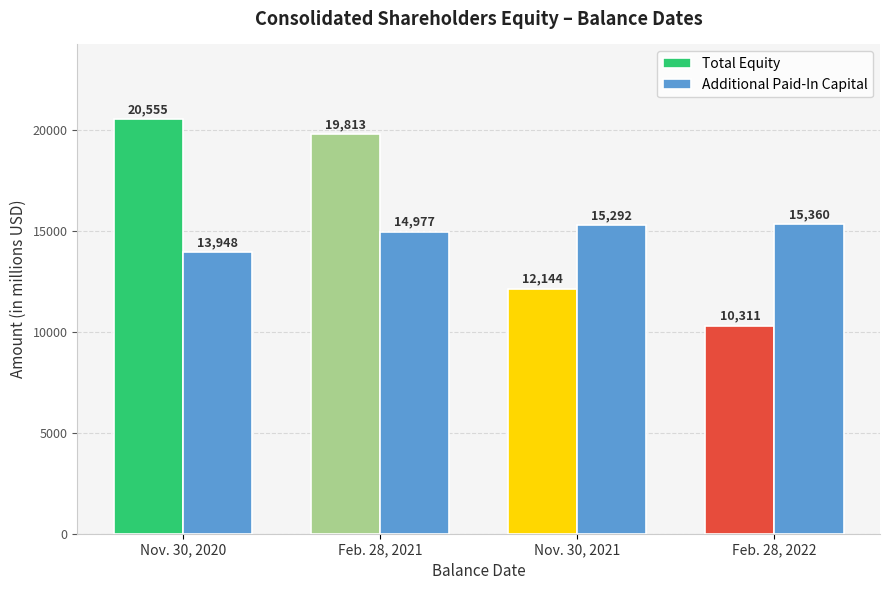

What is the difference between the Additional Paid-In Capital values at Nov. 30, 2021 and Feb. 28, 2021?

315